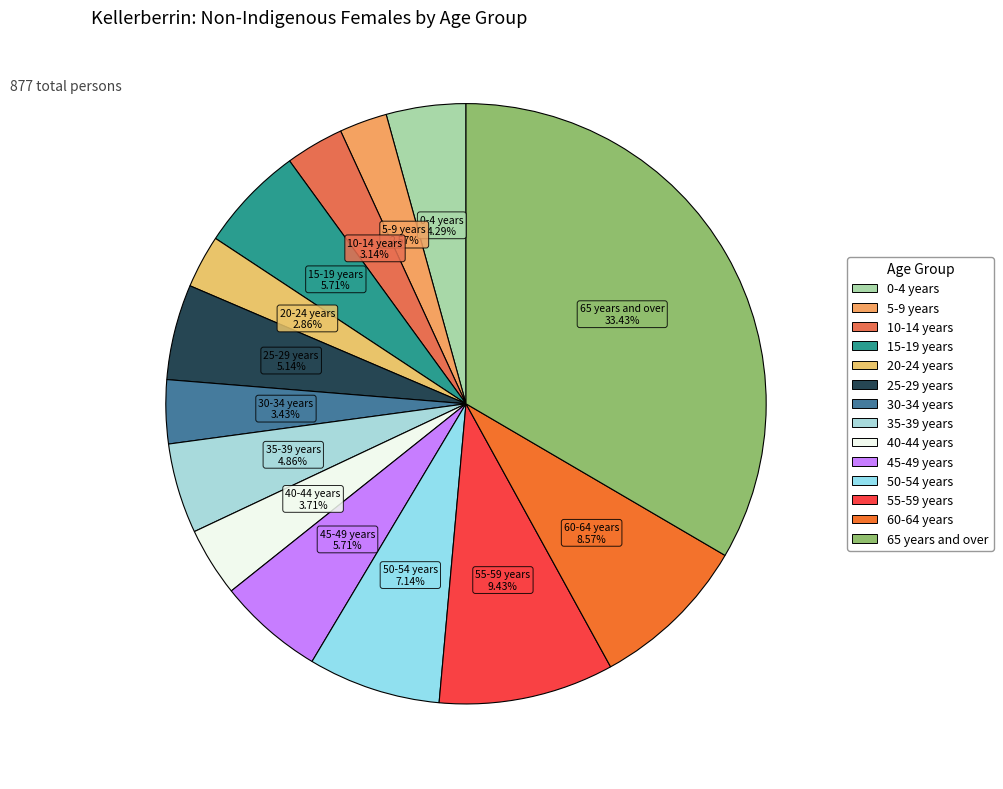

To the nearest percent, what percentage of the pie is 55-59 years?

9%